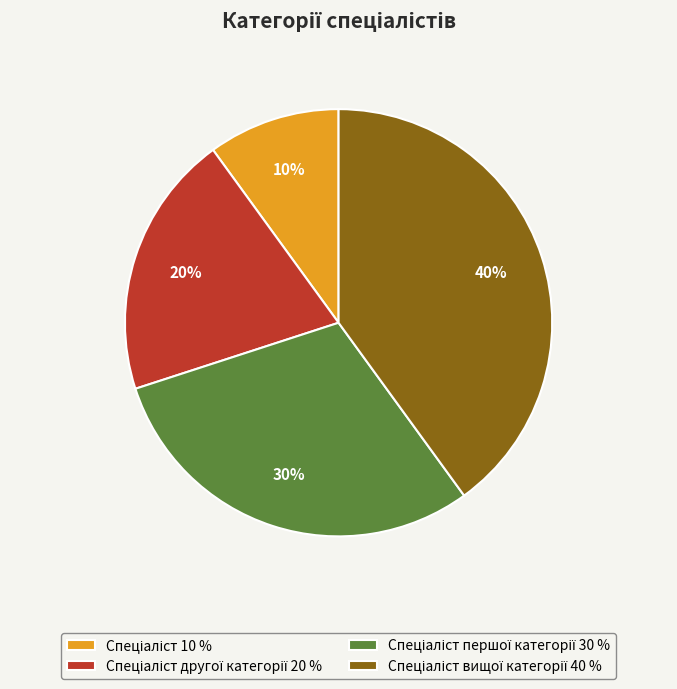

Is there any slice that represents more than half of the pie?

No